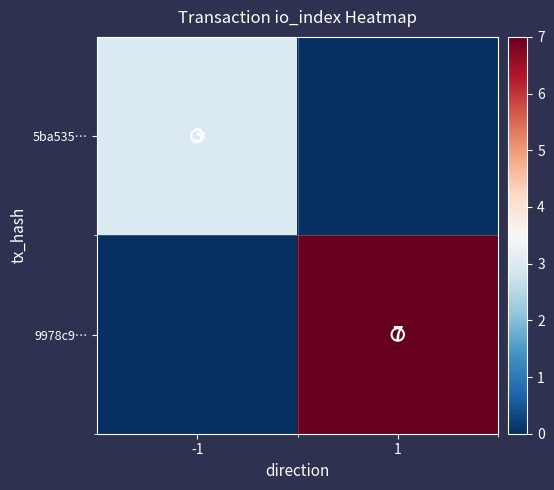

Which category has the highest value in the 5ba535… series?

-1